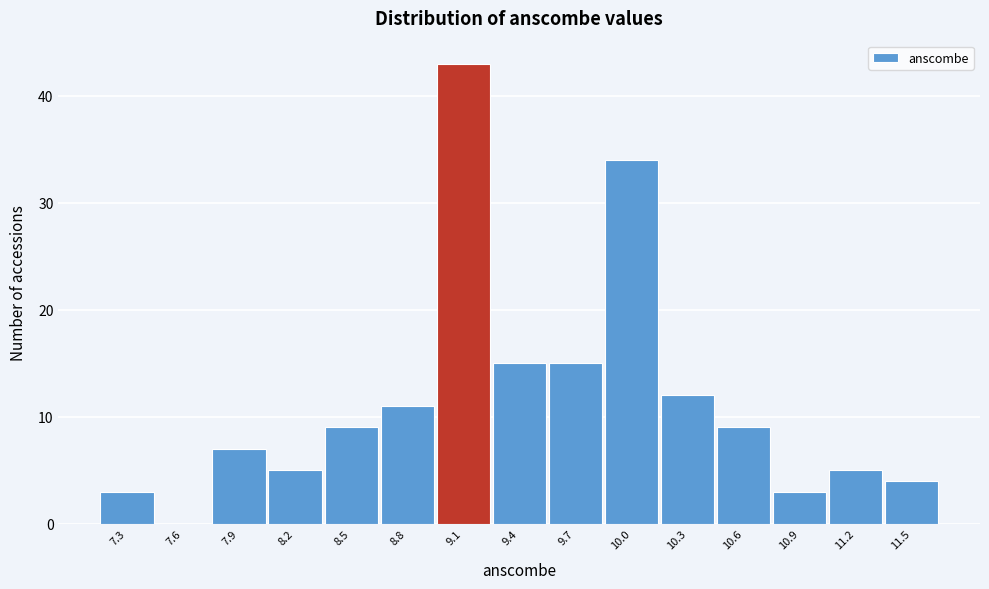

Reading left to right, list all the values displayed in this chart.

7.3=3	7.6=0	7.9=7	8.2=5	8.5=9	8.8=11	9.1=43	9.4=15	9.7=15	10.0=34	10.3=12	10.6=9	10.9=3	11.2=5	11.5=4